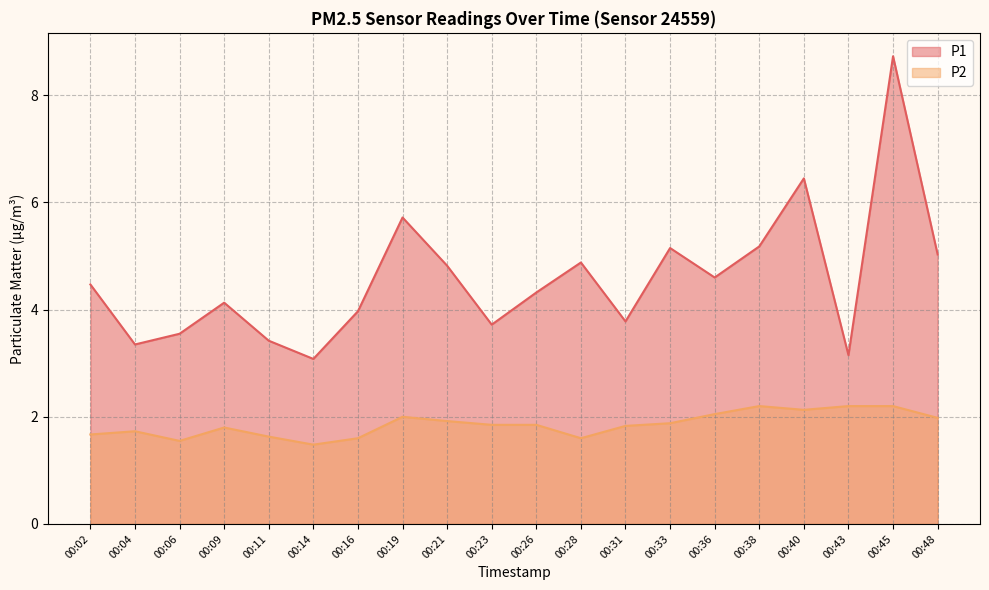

At 00:36, list the series in order from largest to smallest.

P1, P2